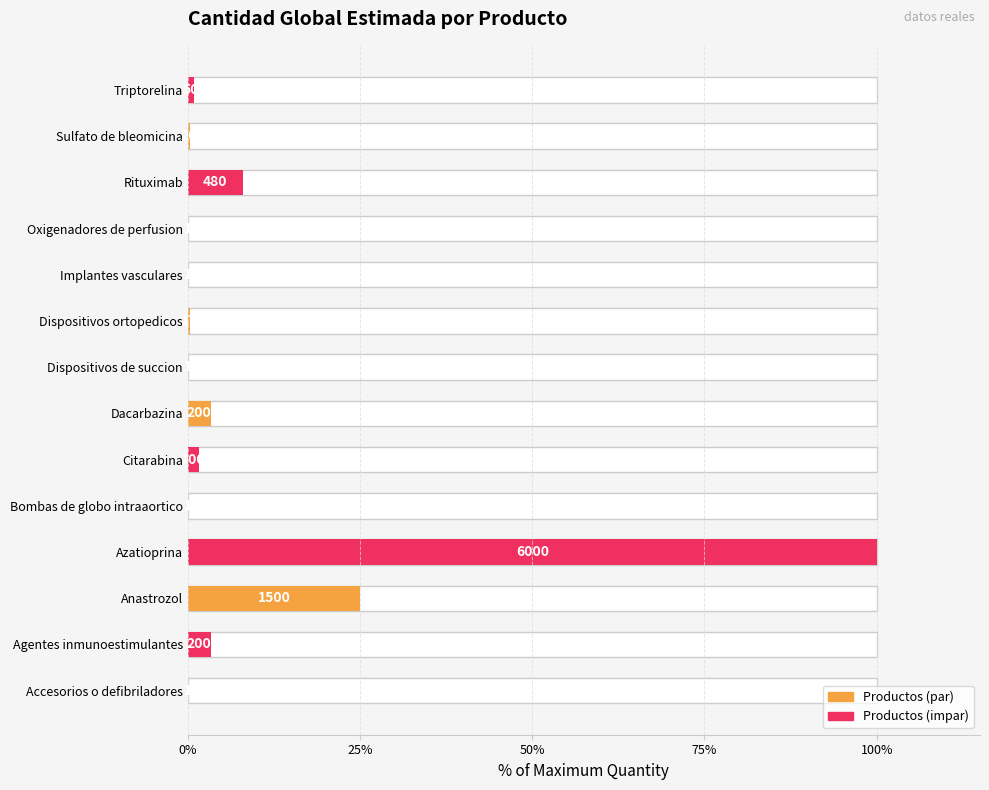

Between Citarabina and Implantes vasculares, which is larger?

Citarabina